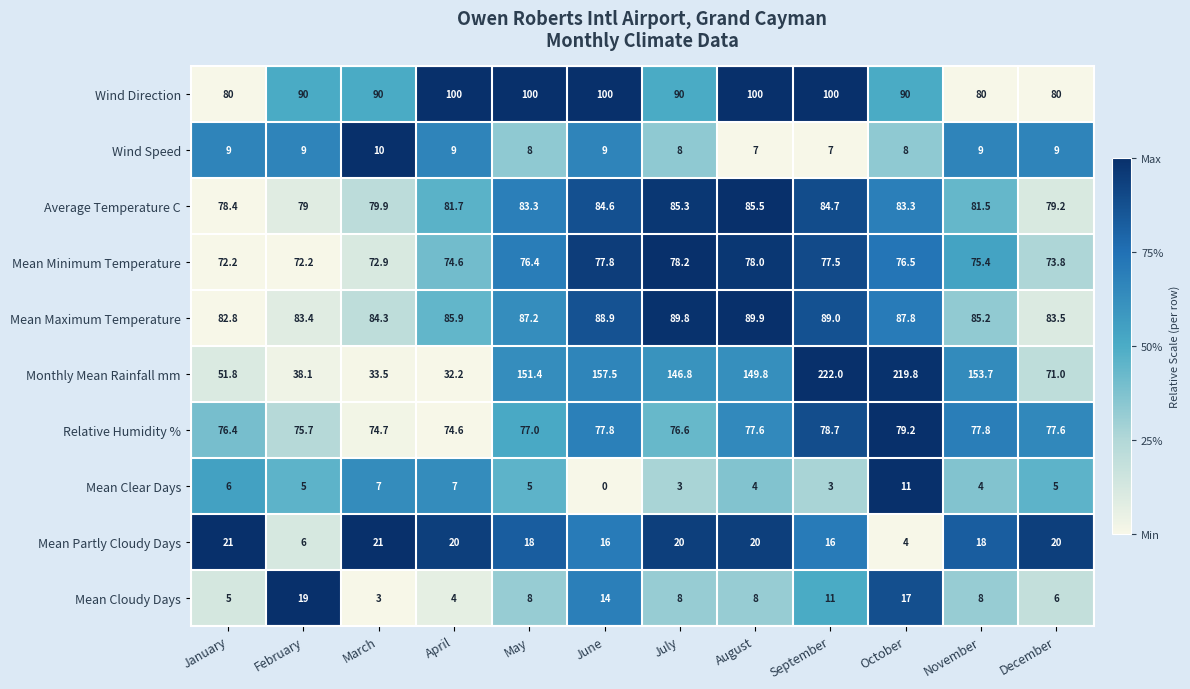

What is the sum of the Mean Partly Cloudy Days values at May and August?

38.0